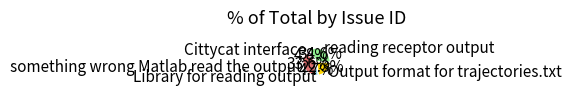

Is the sum of Library for reading output and something wrong Matlab read the output greater than half?

No